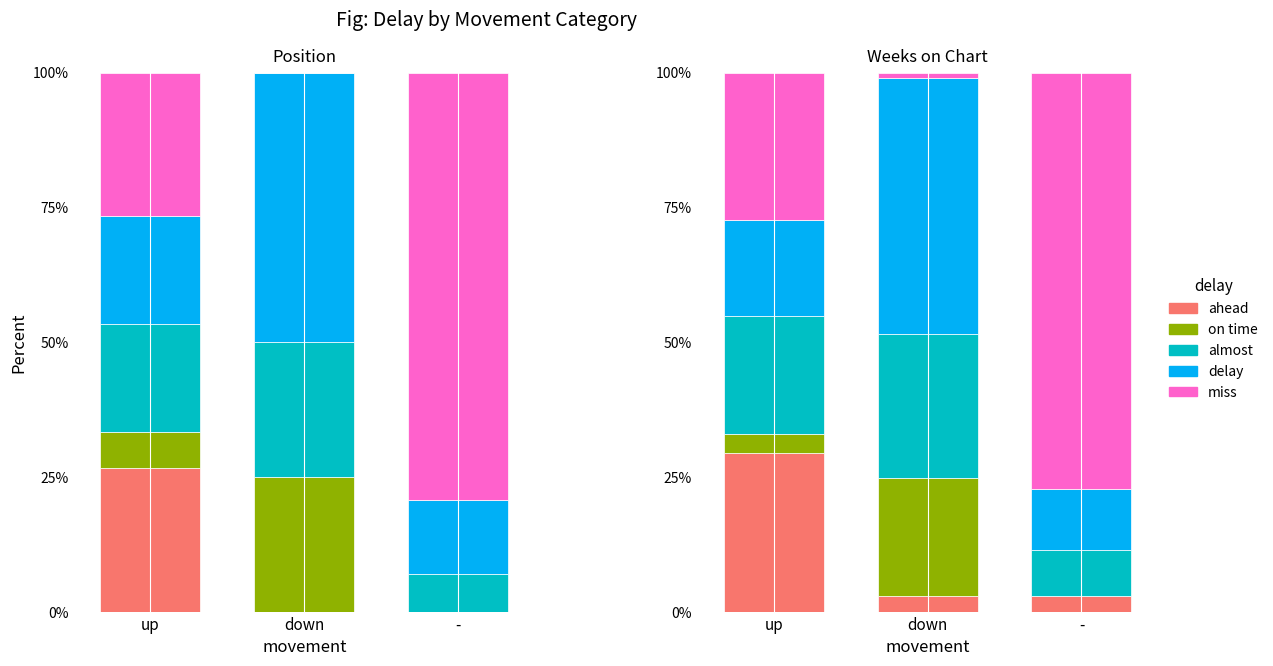

The value of on time at - is 0.0. True or false?

True